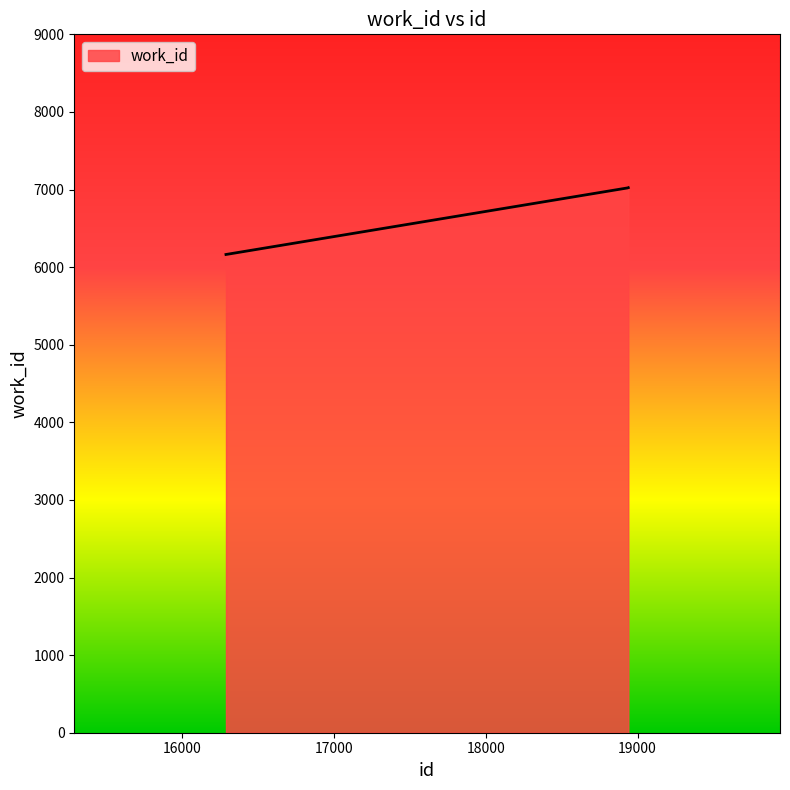

What is the smallest value displayed?

6163